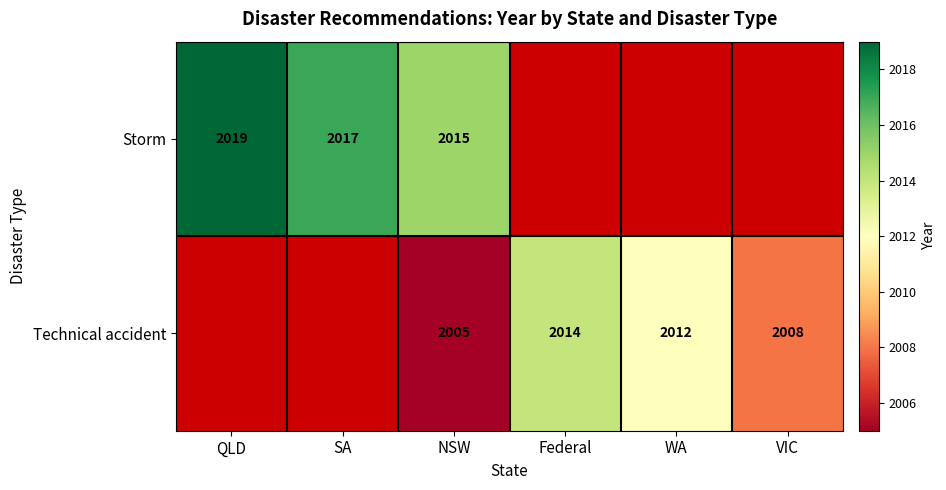

The Technical accident series shows 2008 at VIC. True or false?

True